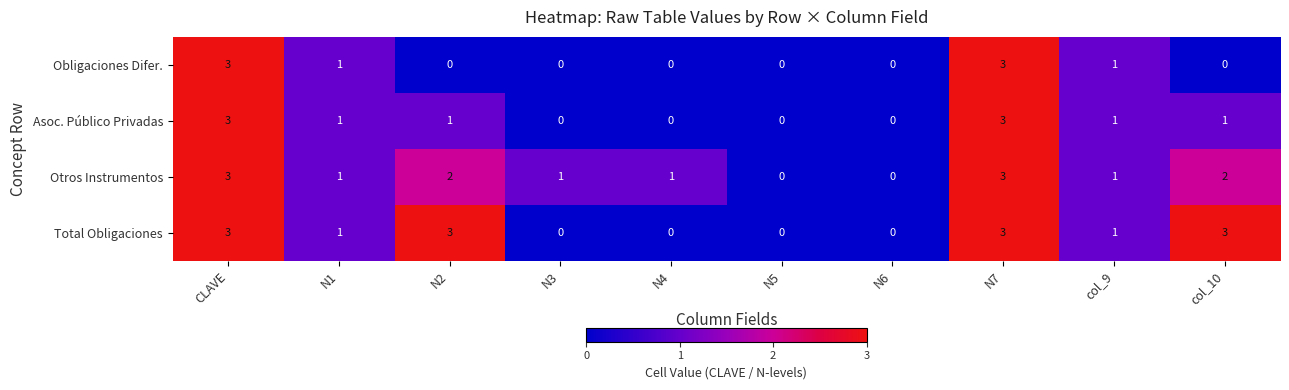

Which series changed the most between N3 and col_10?

Total Obligaciones